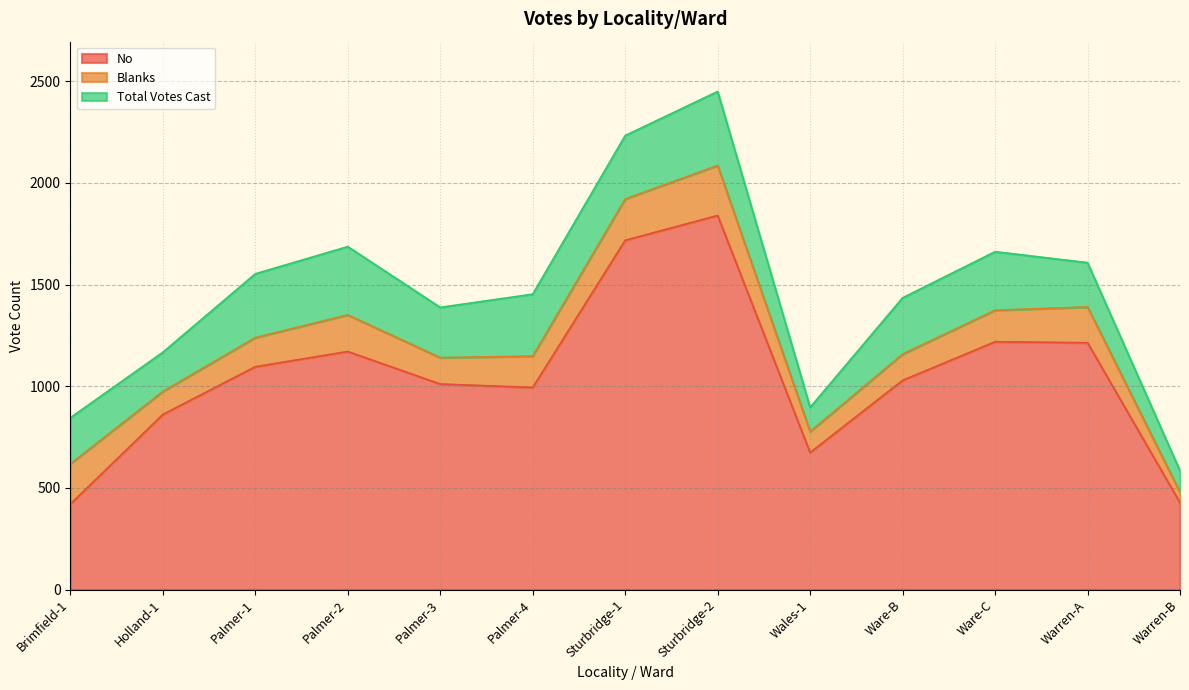

What is the label of the 8th point from the right?

Palmer-4